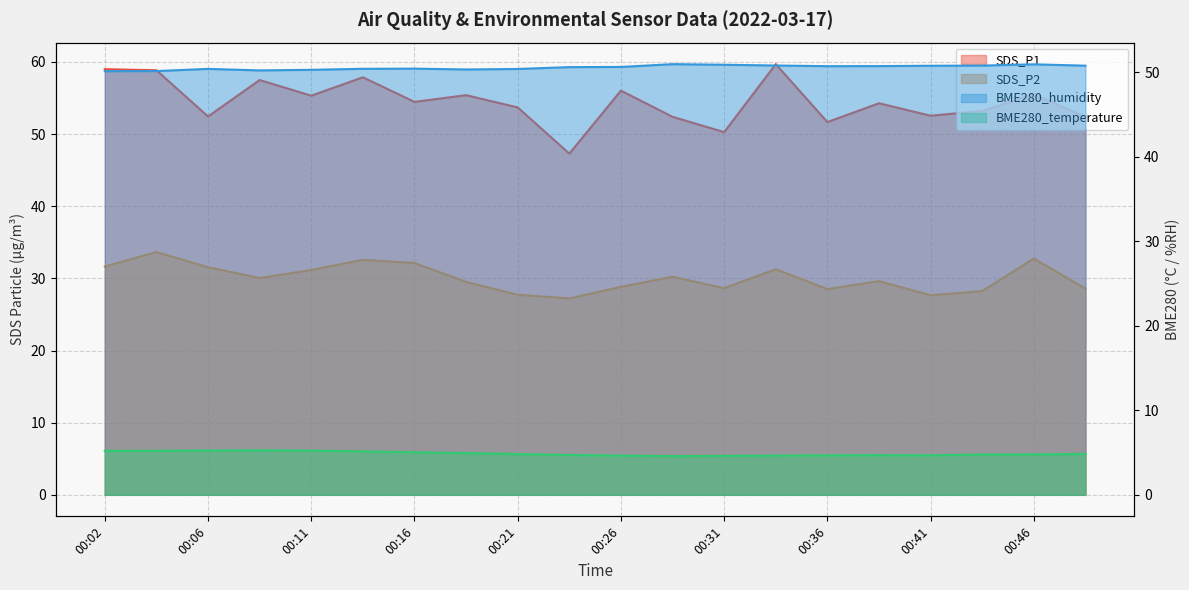

In SDS_P1, how many points are lower than both neighbors (excluding endpoints)?

7